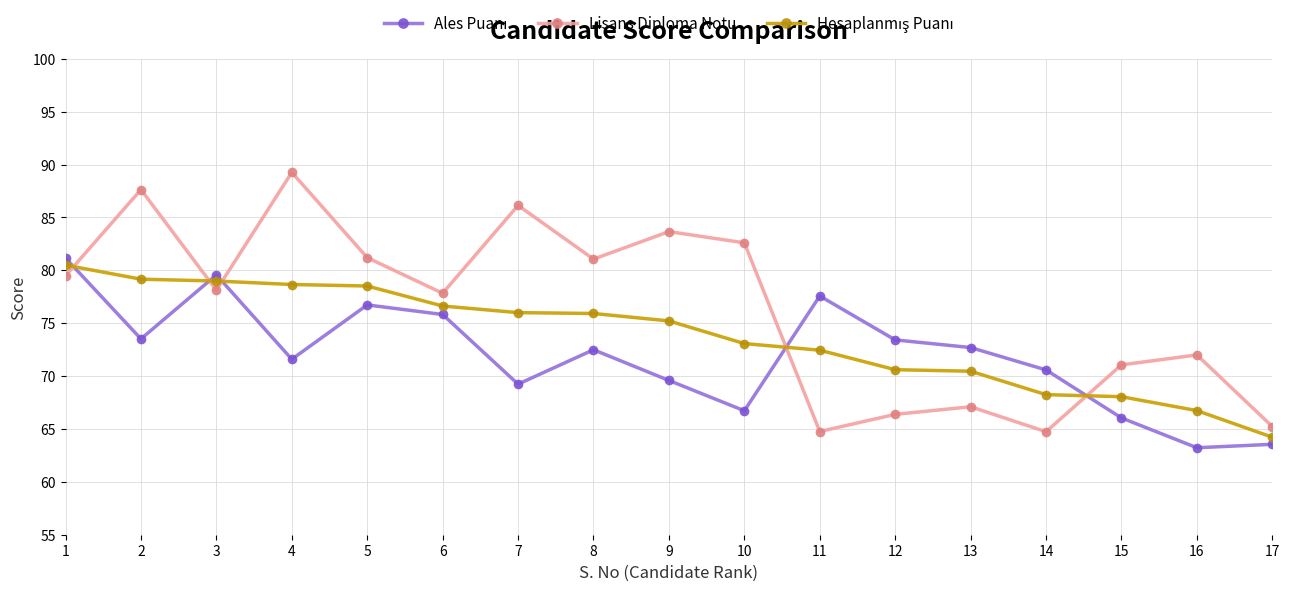

At which category does Lisans Diploma Notu reach its first local valley?

3